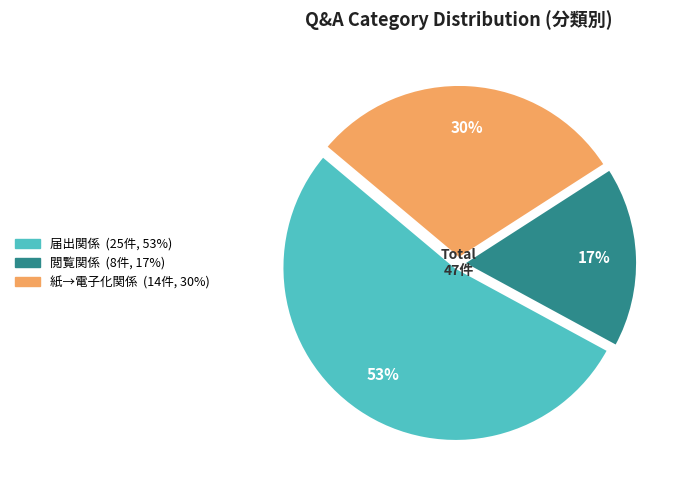

Is it true that 届出関係 is 67% of the pie?

False